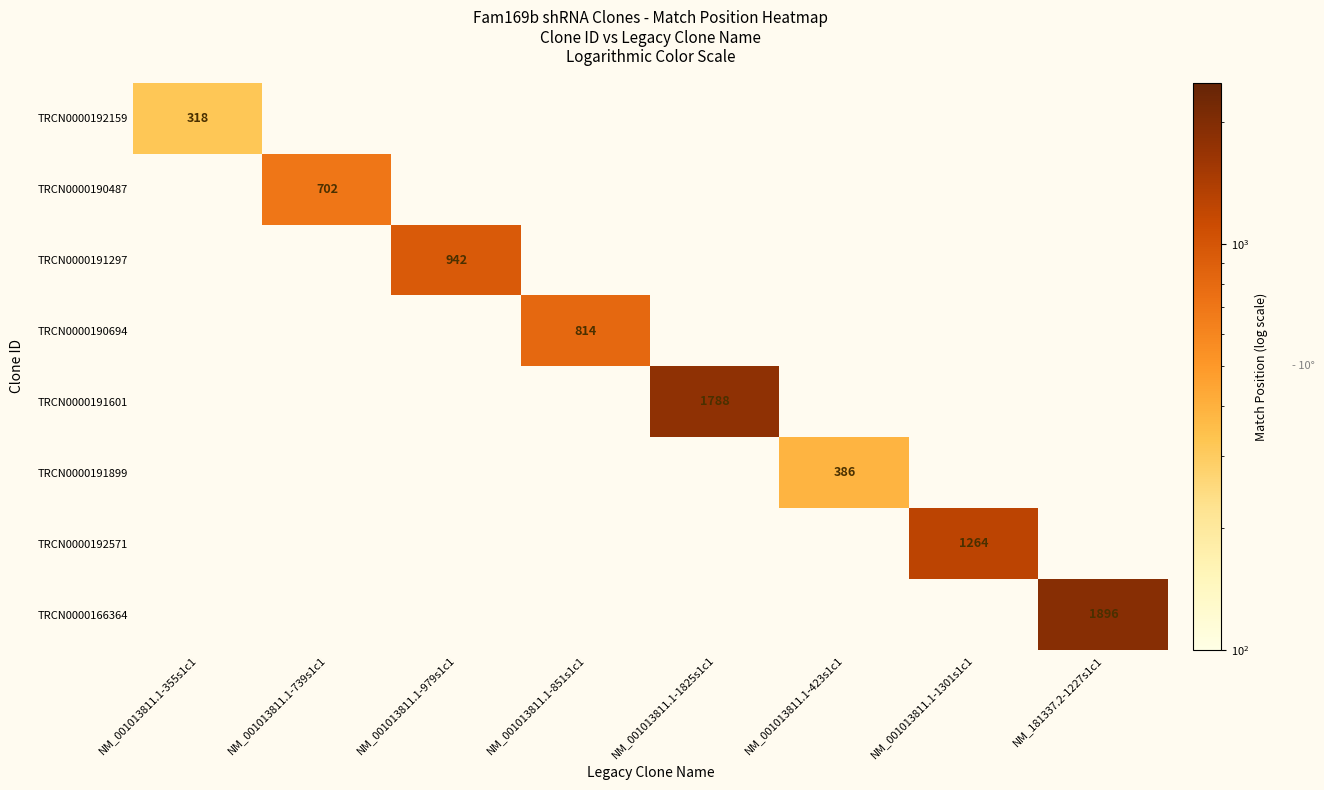

Is the value of TRCN0000192571 at NM_001013811.1-1301s1c1 greater than the value of TRCN0000166364 at NM_181337.2-1227s1c1?

No